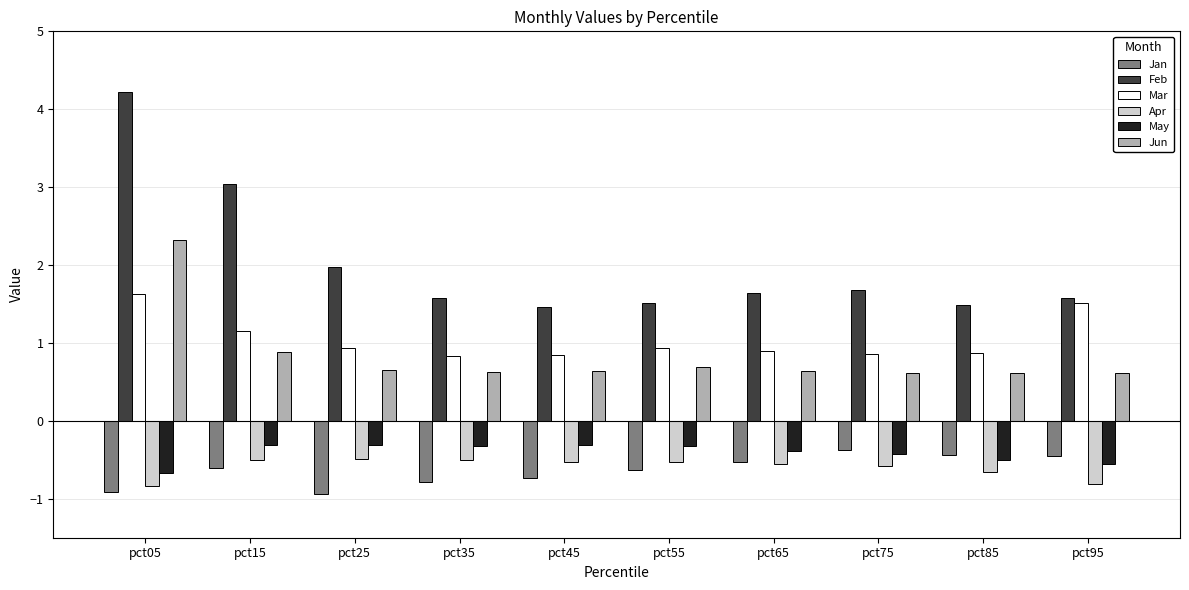

List the series in order of their peak value, lowest first.

Apr, Jan, May, Mar, Jun, Feb